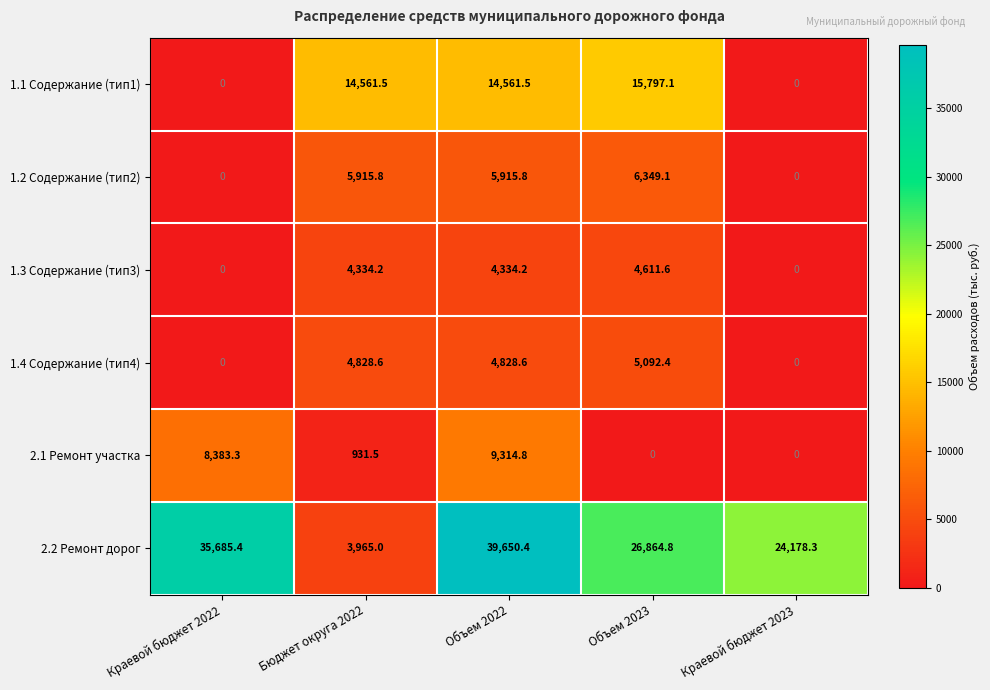

What is the approximate value of 2.1 Ремонт участка at Объем 2022?

9314.8